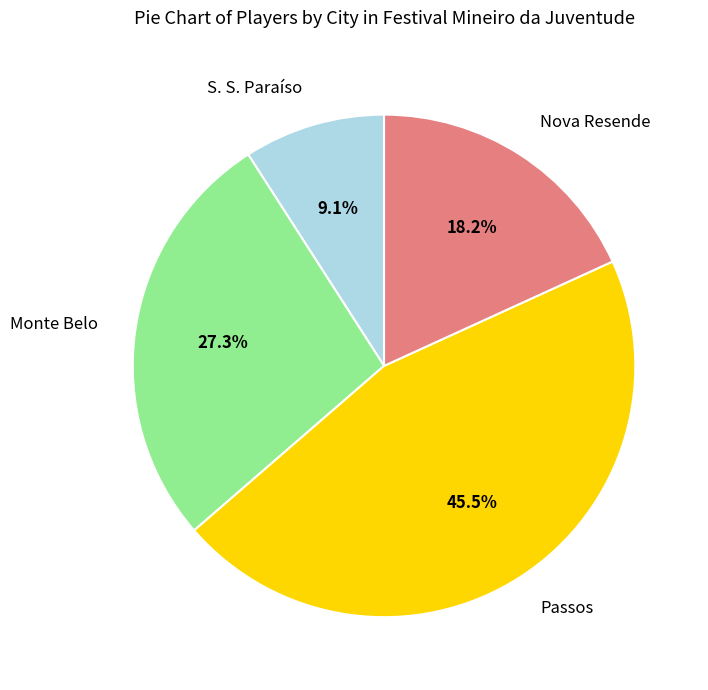

What percentage do Passos and Monte Belo together represent?

72.7%